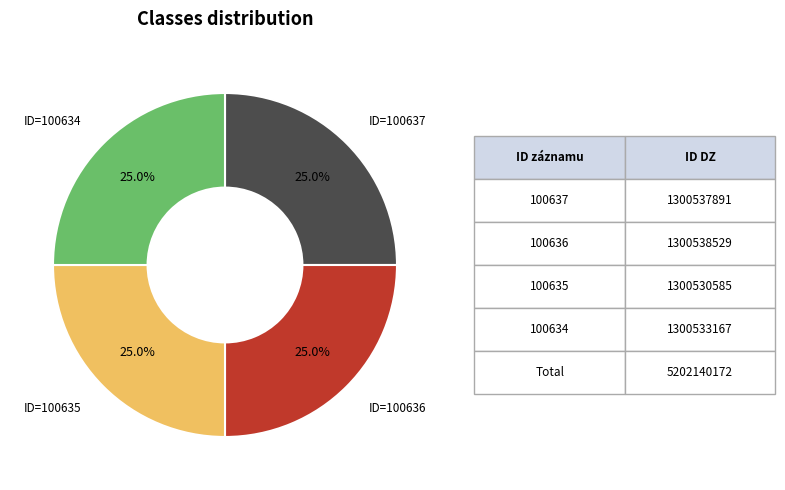

To the nearest percent, what is the average slice percentage?

25%